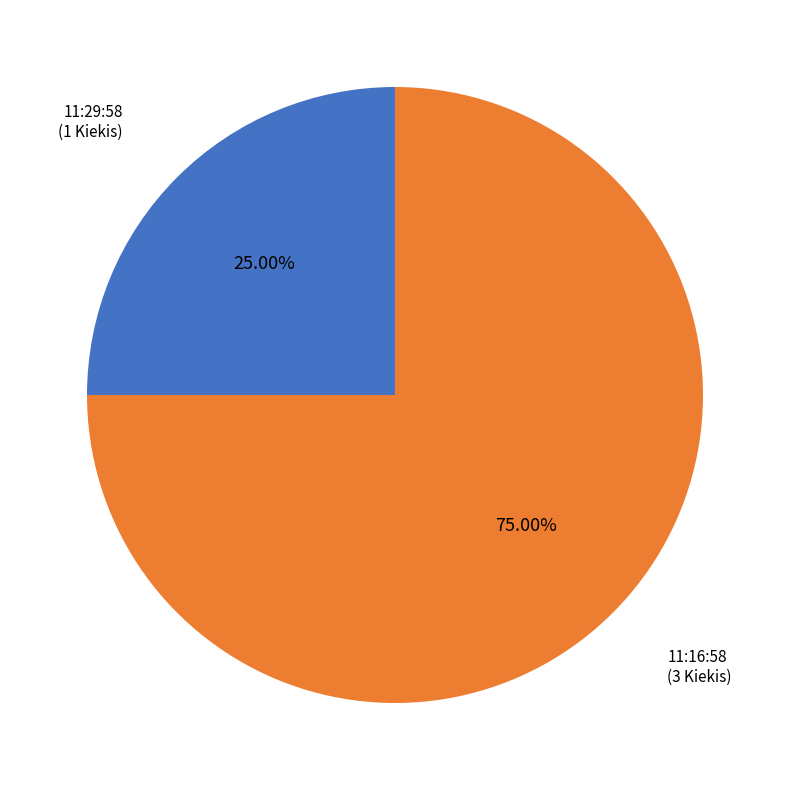

To the nearest percent, what is the difference between the 11:16:58 and 11:29:58 slice percentages?

50%